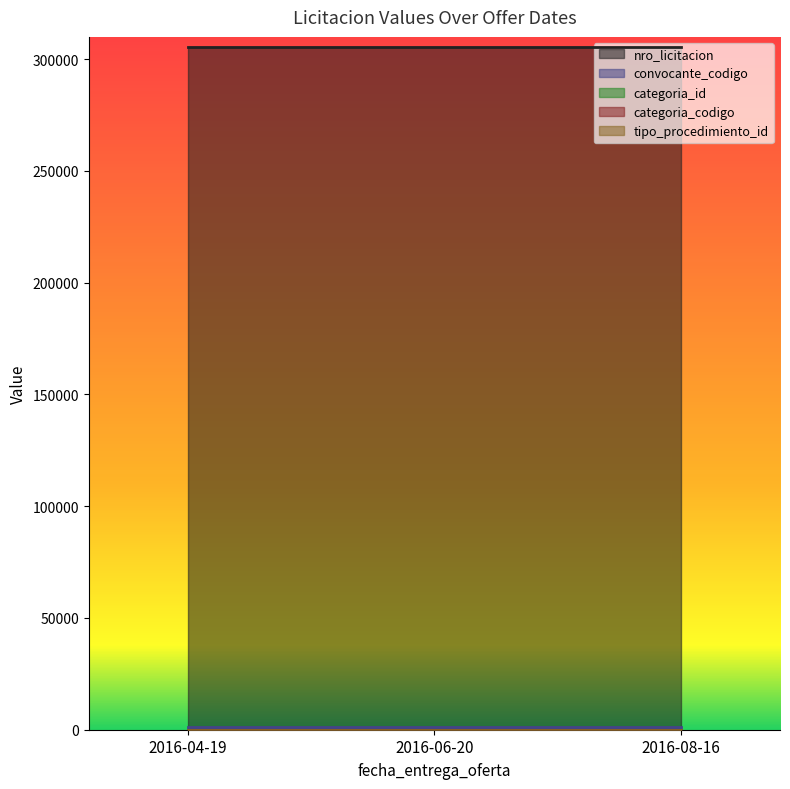

Rank the series by their maximum value, from highest to lowest.

nro_licitacion, convocante_codigo, categoria_id, categoria_codigo, tipo_procedimiento_id